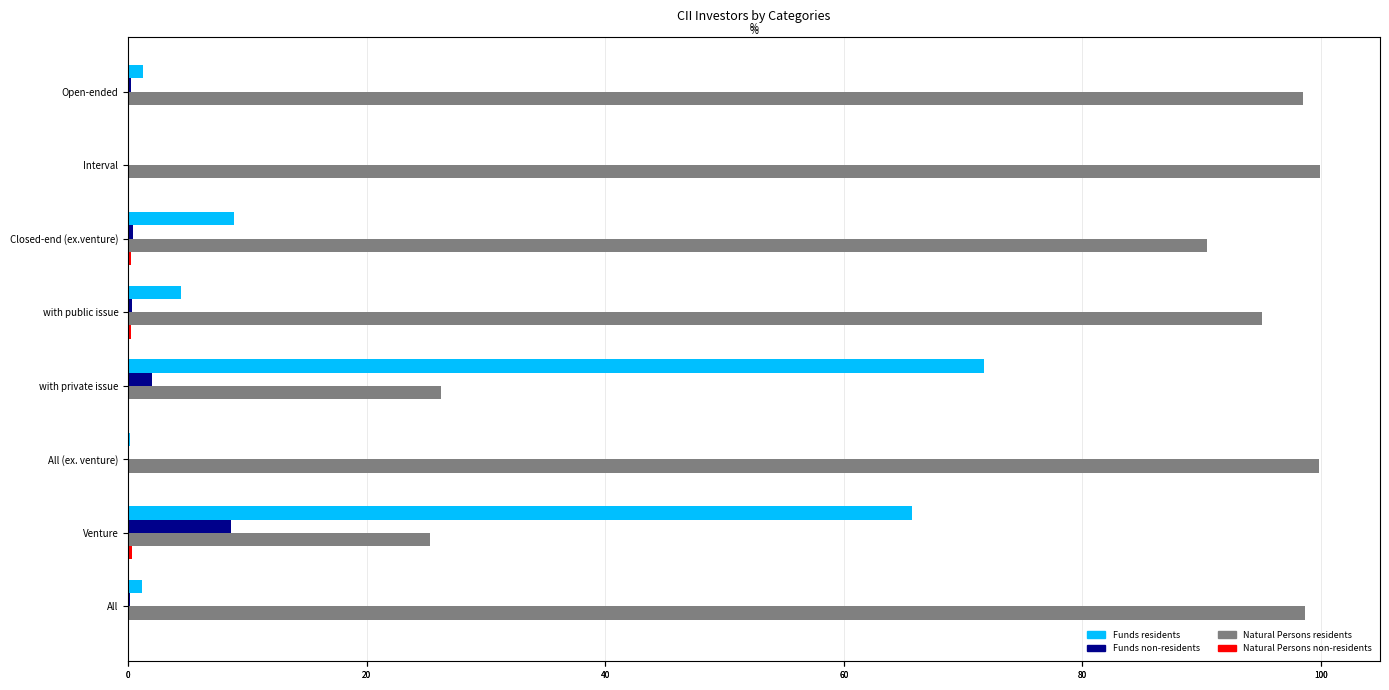

Which series changed the most between with private issue and All?

Natural Persons residents